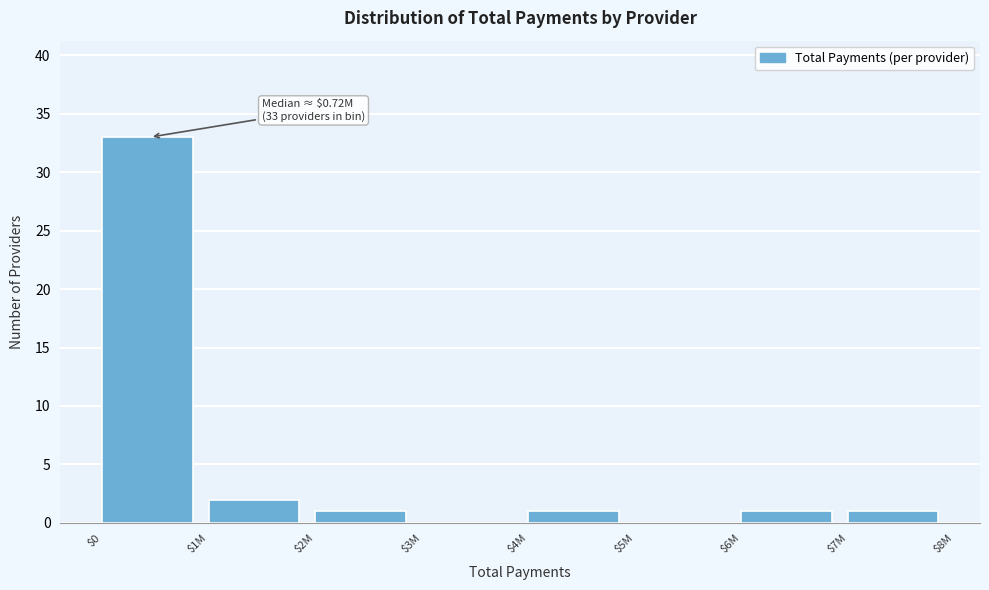

The value at $3M is 0. True or false?

True